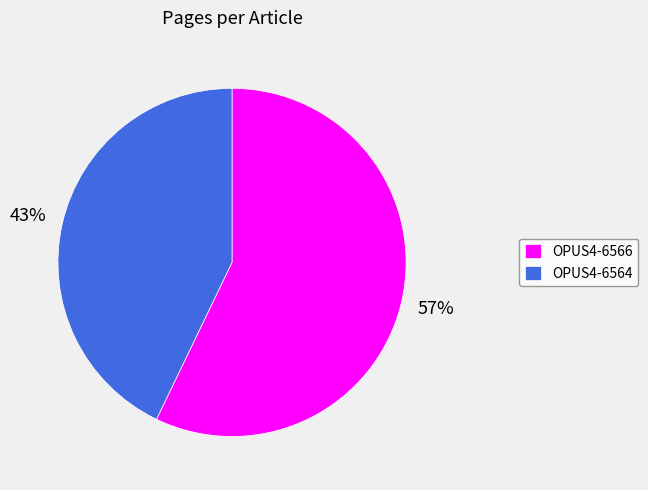

Which slice represents more than half of the pie?

OPUS4-6566